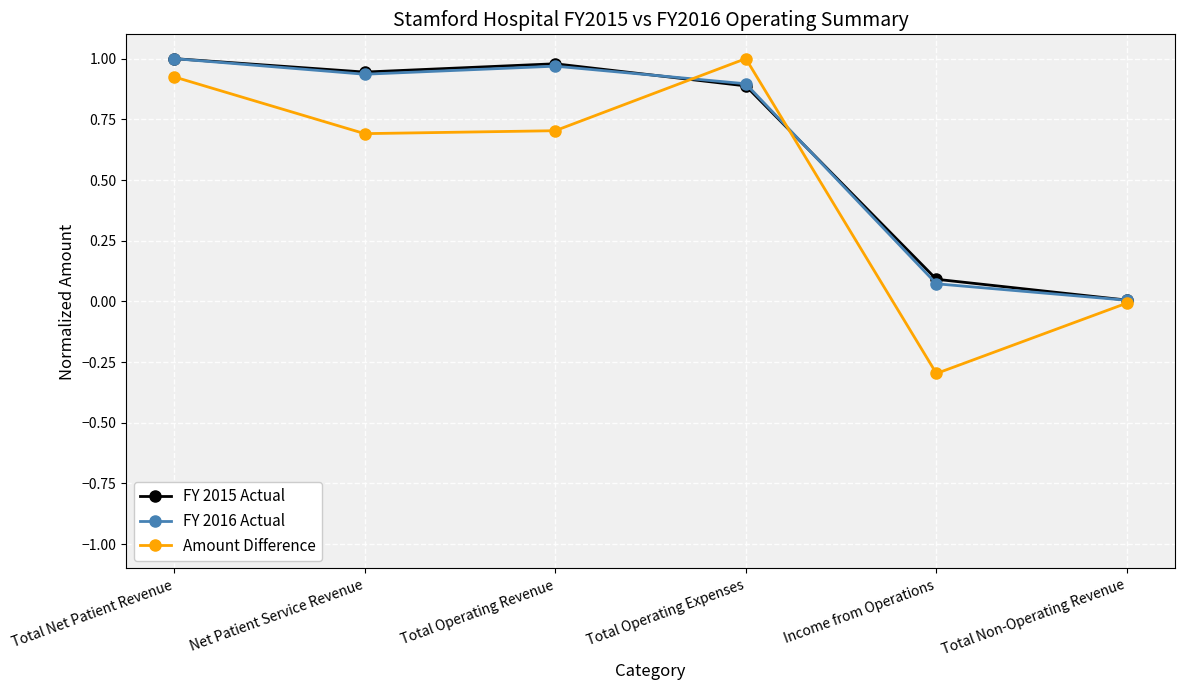

What are all the series names shown in the legend?

FY 2015 Actual, FY 2016 Actual, Amount Difference